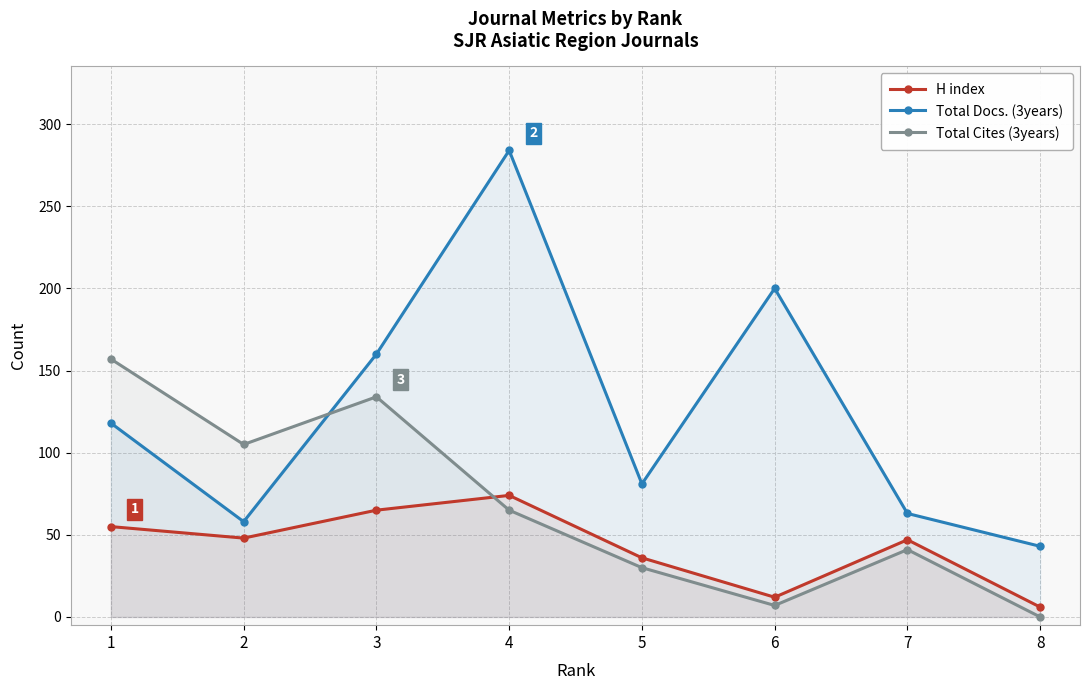

Where does the H index series first go above 48?

1